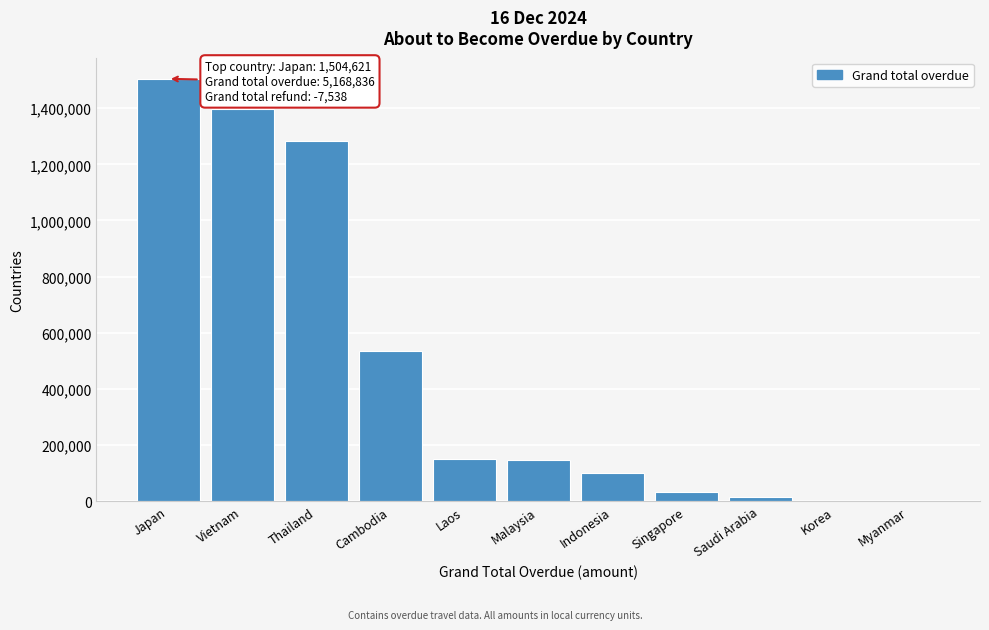

Which has a higher value, Vietnam or Myanmar?

Vietnam